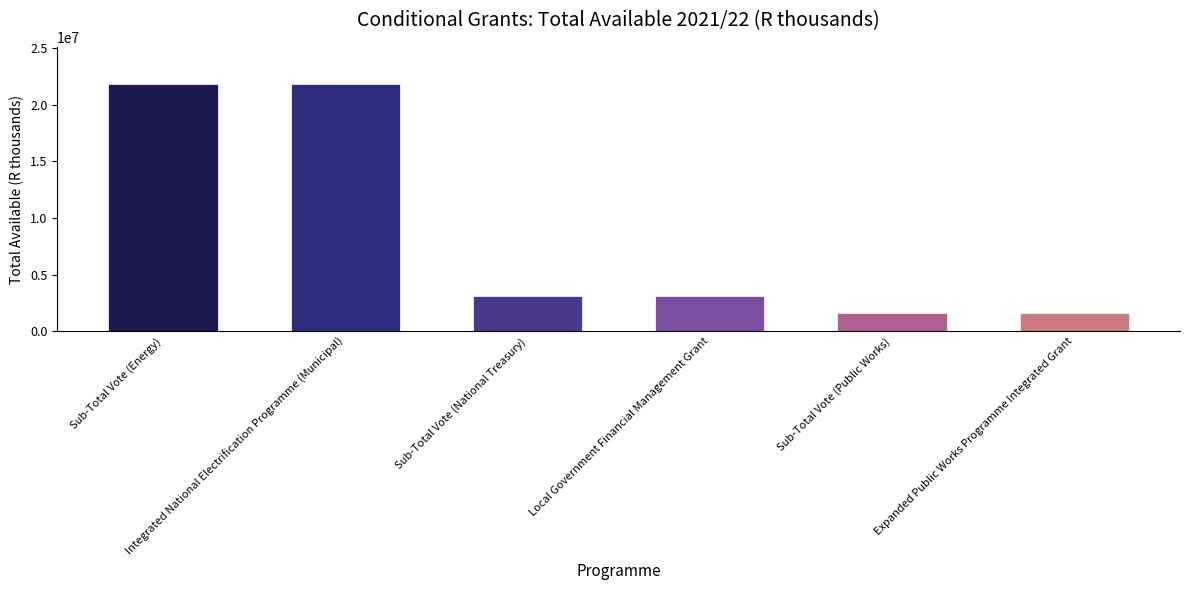

What is the value of the 6th bar from the left?

1595000